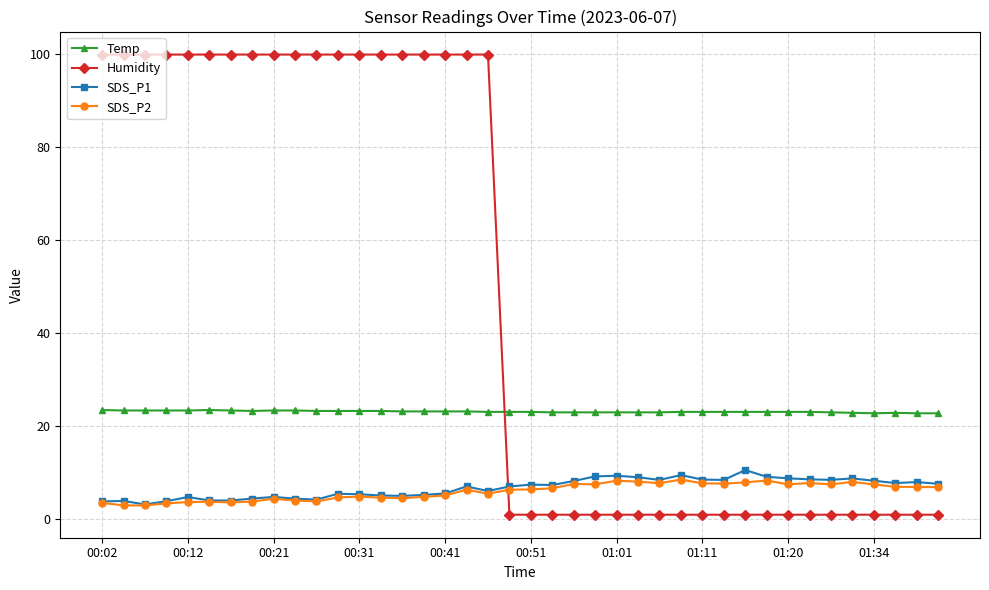

What is the value of the SDS_P2 point at the 6th from the left?

3.8